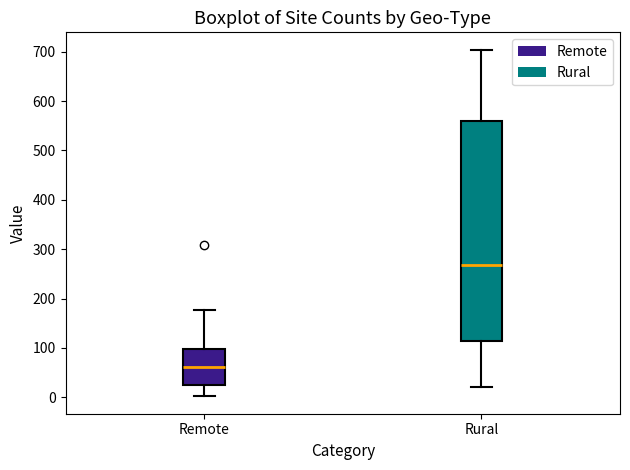

Which box has the lowest median line?

Remote